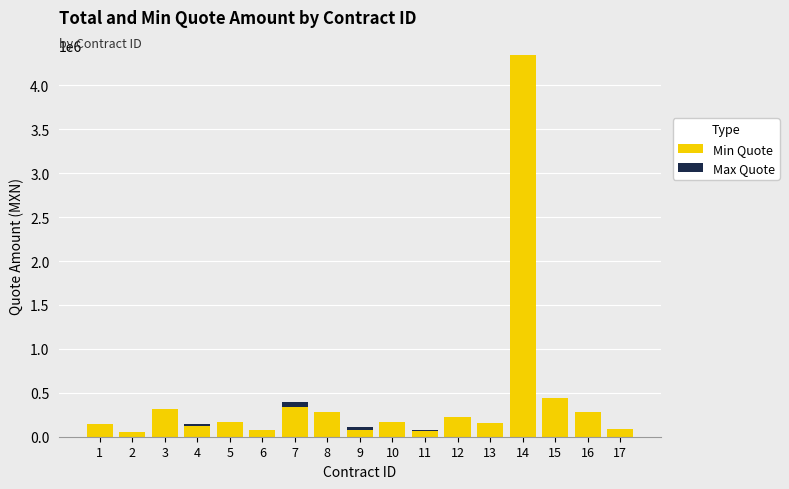

What is the total value across all series at 8?

277051.4